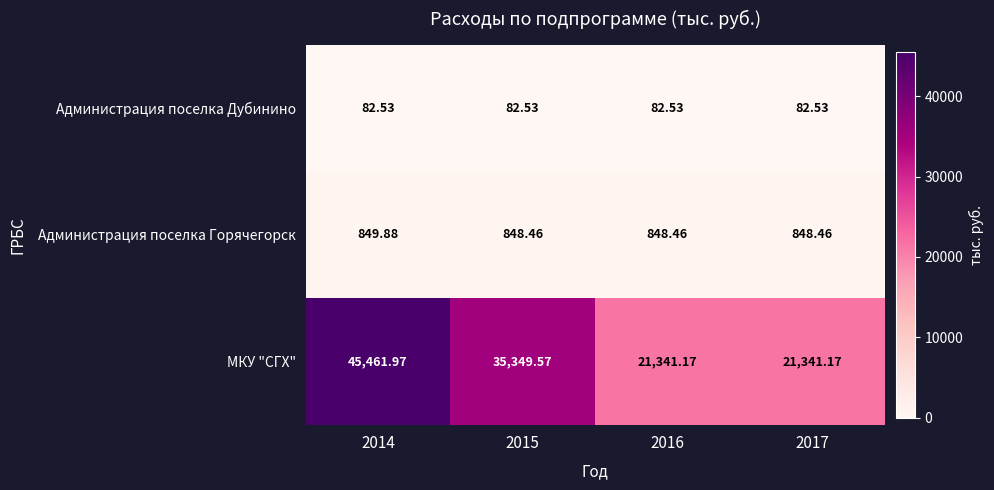

Which series has the largest total across all categories?

МКУ "СГХ"